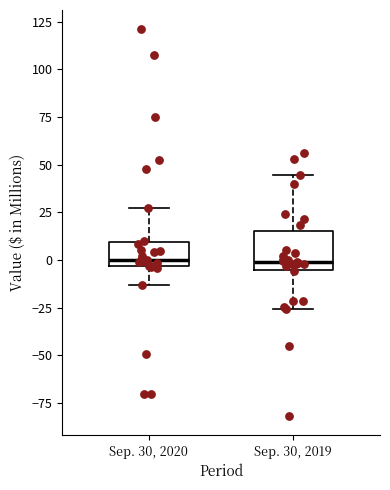

Reading left to right, transcribe this box plot: for each box, give where its median line is, the range the box spans, and where its two whiskers end, as read against the y-axis. The values are not printed on the chart, so give them approximately, as read against the axis.

Sep. 30, 2020: median 0, box -5 to 10, whiskers -15 to 25
Sep. 30, 2019: median 0, box -5 to 15, whiskers -25 to 45